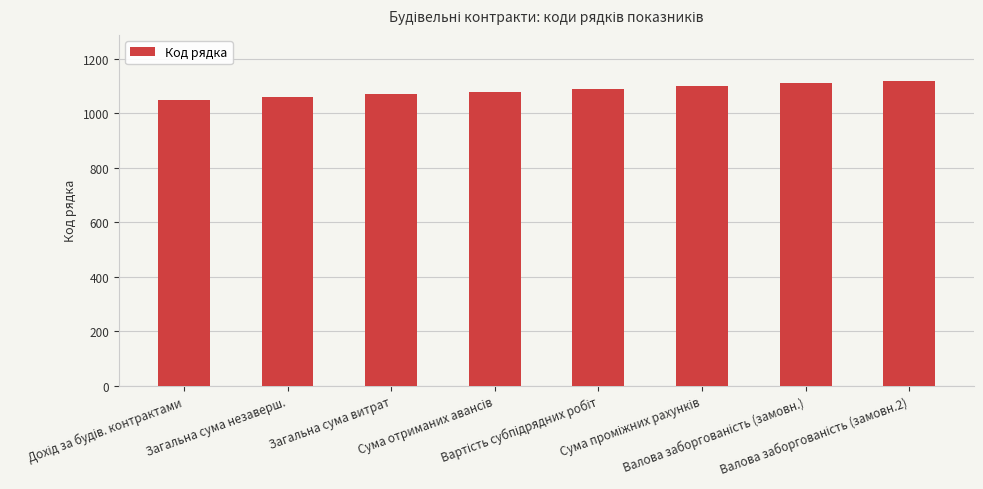

What is the smallest value displayed?

1050